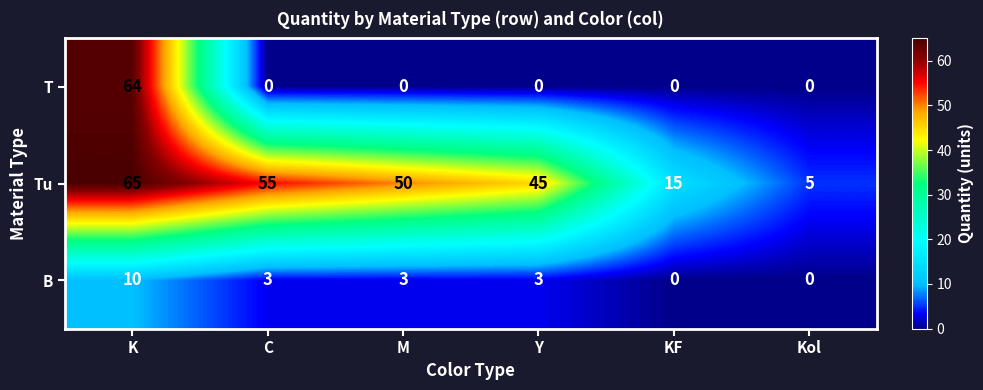

Reading right to left, list all the values displayed in this chart.

T: Kol=0	KF=0	Y=0	M=0	C=0	K=64
Tu: Kol=5	KF=15	Y=45	M=50	C=55	K=65
B: Kol=0	KF=0	Y=3	M=3	C=3	K=10